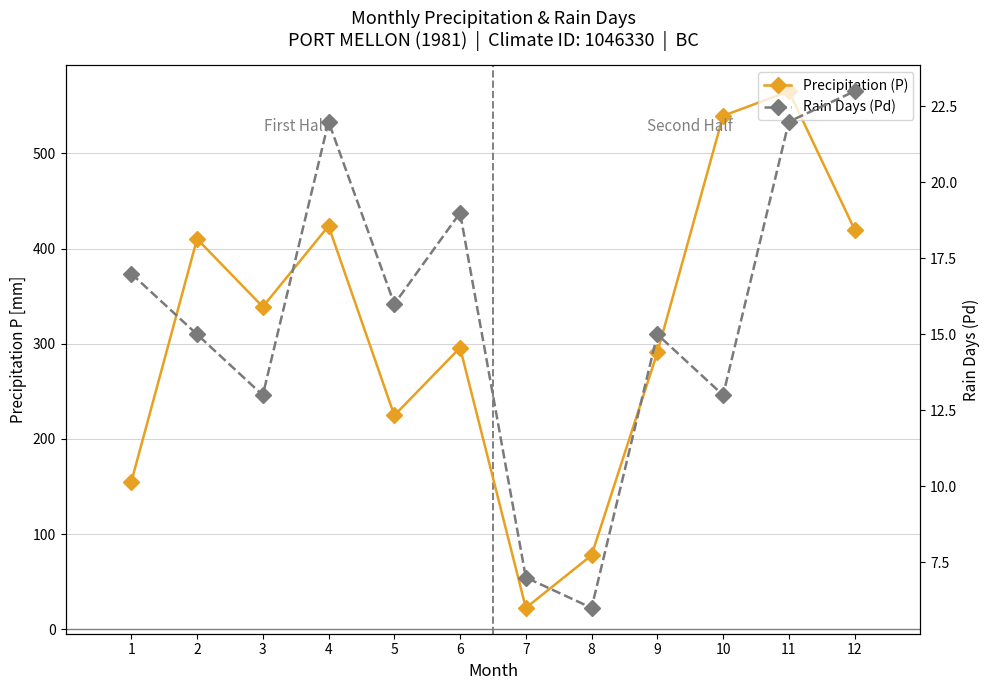

List the series in order of their peak value, highest first.

Precipitation (P), Rain Days (Pd)